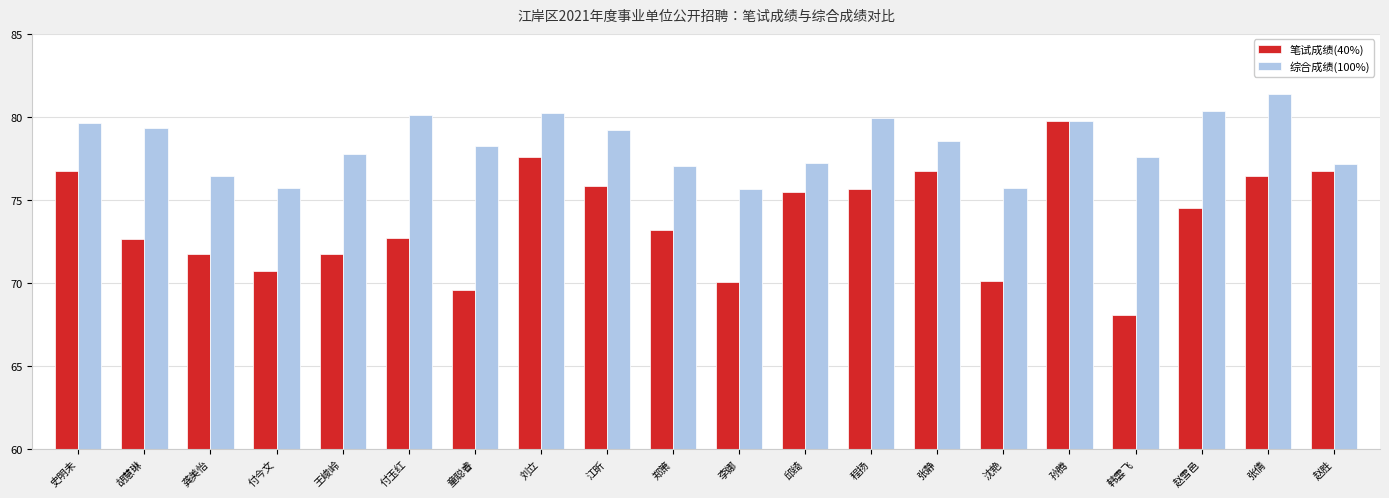

What is the total value across all series at 刘立?

157.8